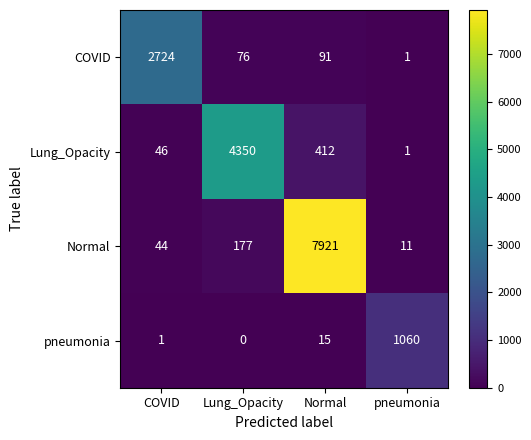

How many data points does each series have?

4